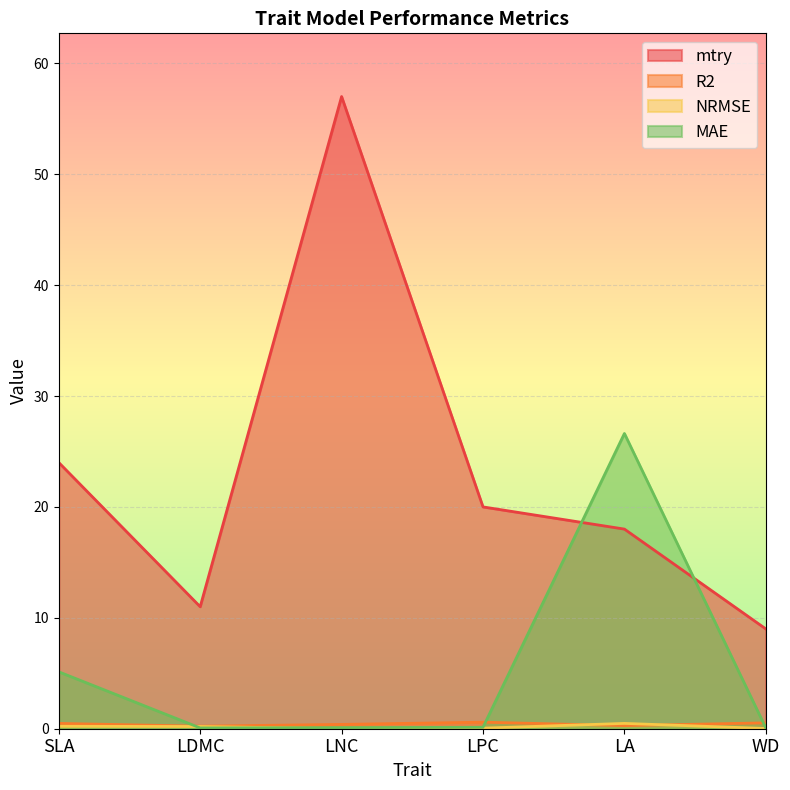

True or false: R2 has more than 1 interior local peaks.

False